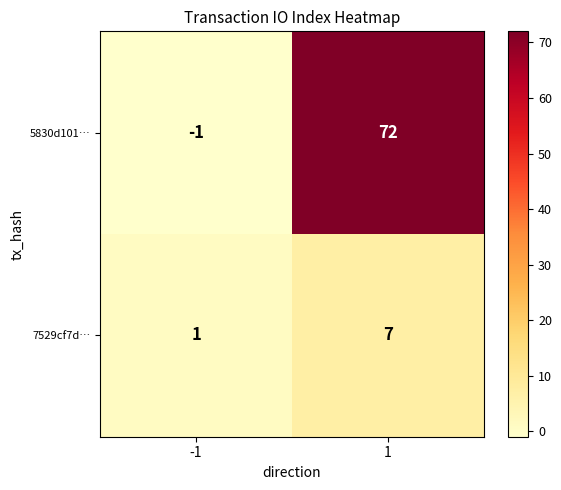

Between -1 and 1, which series saw the biggest shift?

5830d101…